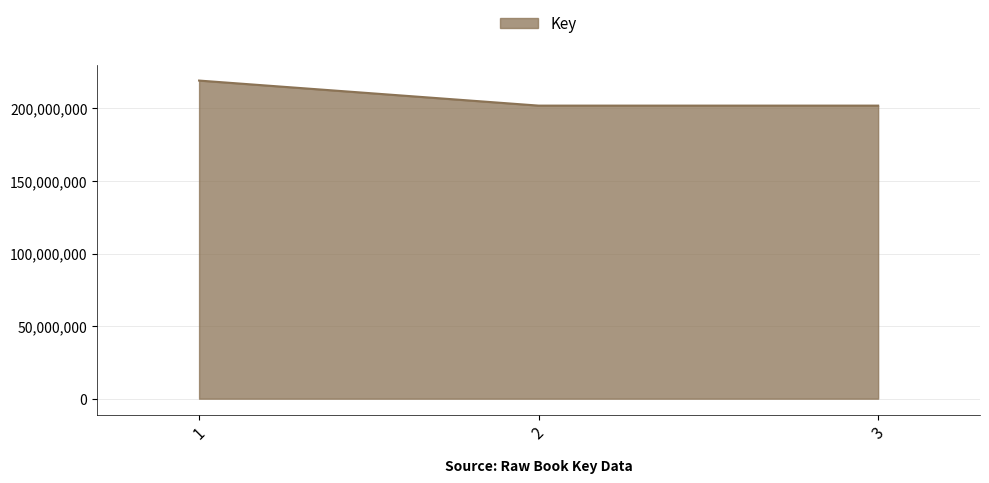

What is the difference between the second highest and minimum values?

3100